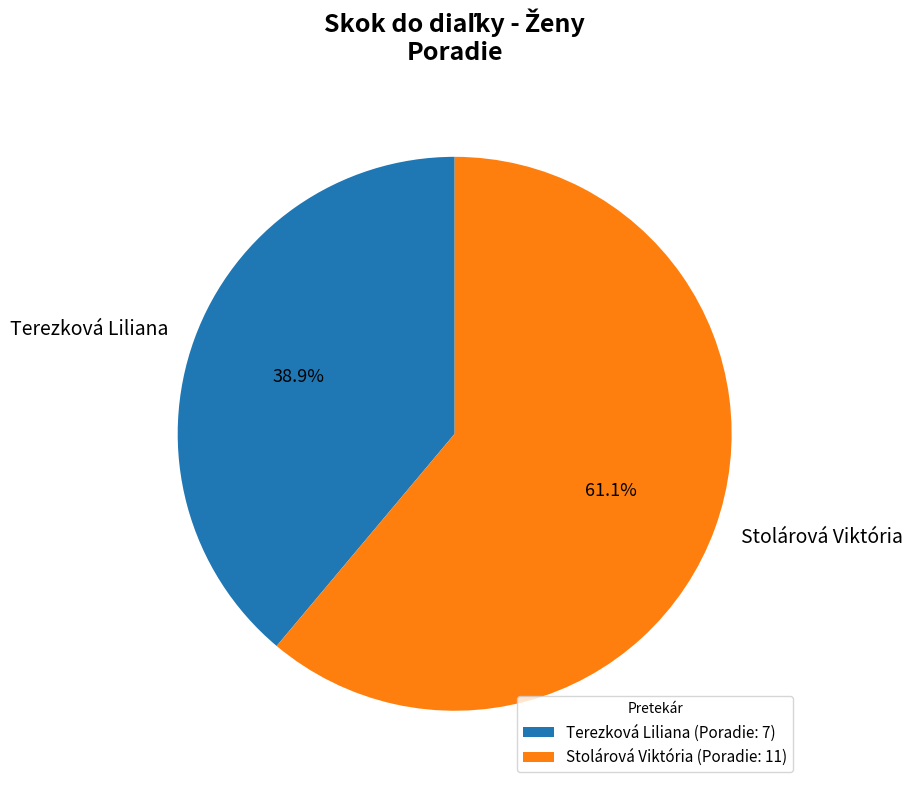

Count the number of slices in the pie.

2